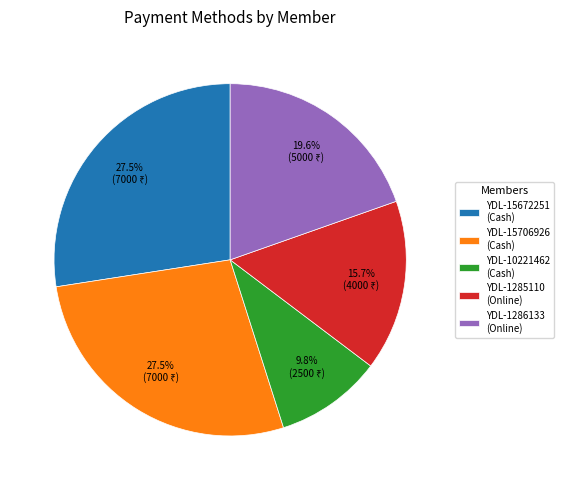

Is there any slice that represents more than half of the pie?

No